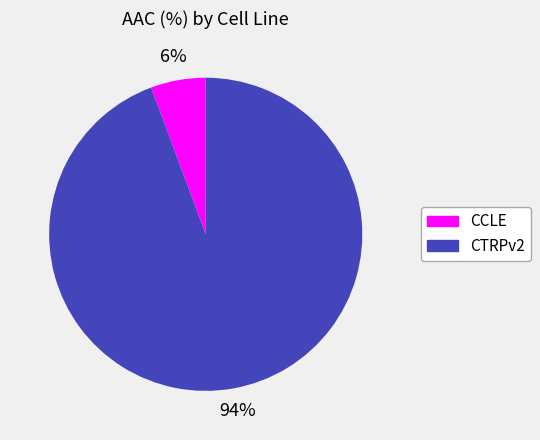

Between CTRPv2 and CCLE, which is larger?

CTRPv2